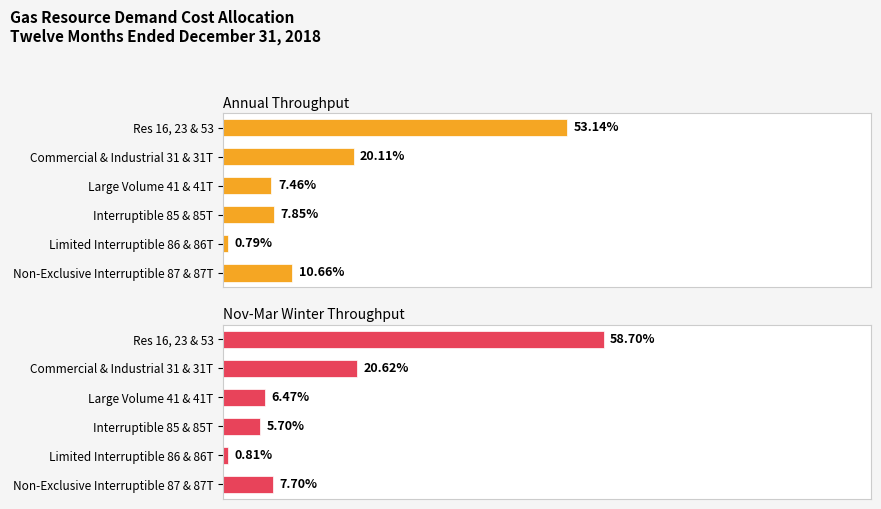

What is the difference between the Nov-Mar Winter Throughput values at 20 and 60?

14.9